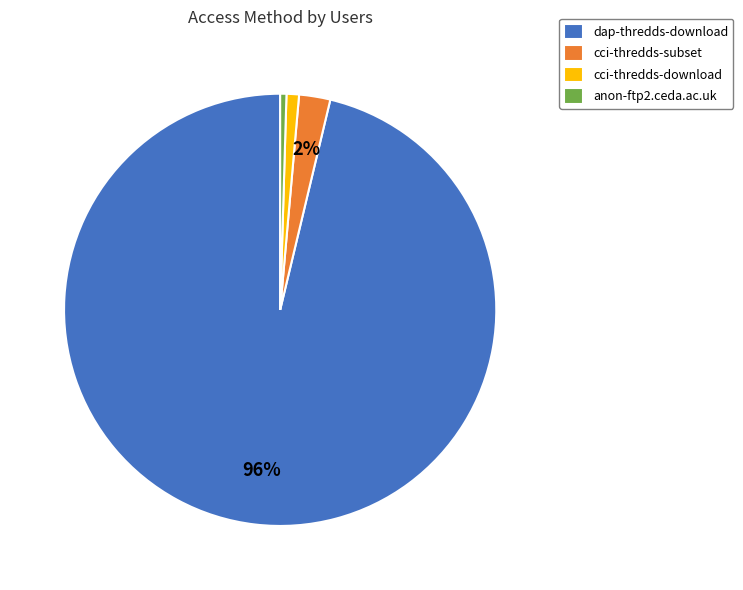

Does dap-thredds-download represent more than half of the total?

Yes